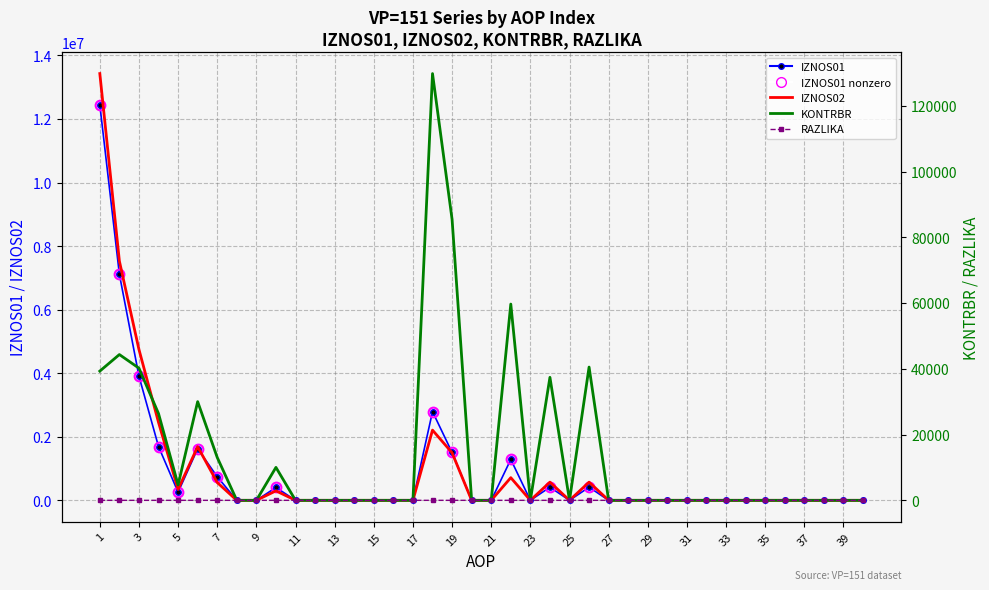

How many lines are shown in the chart?

4